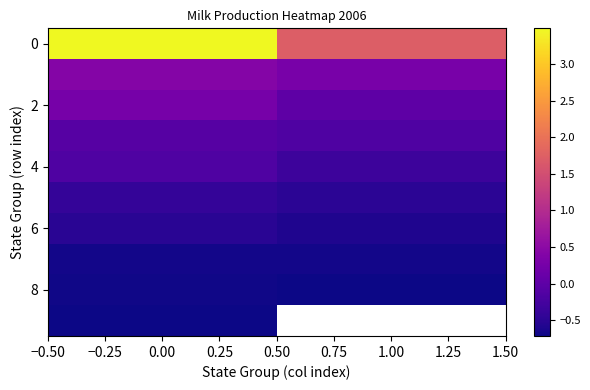

What is the smallest value displayed?

-0.7